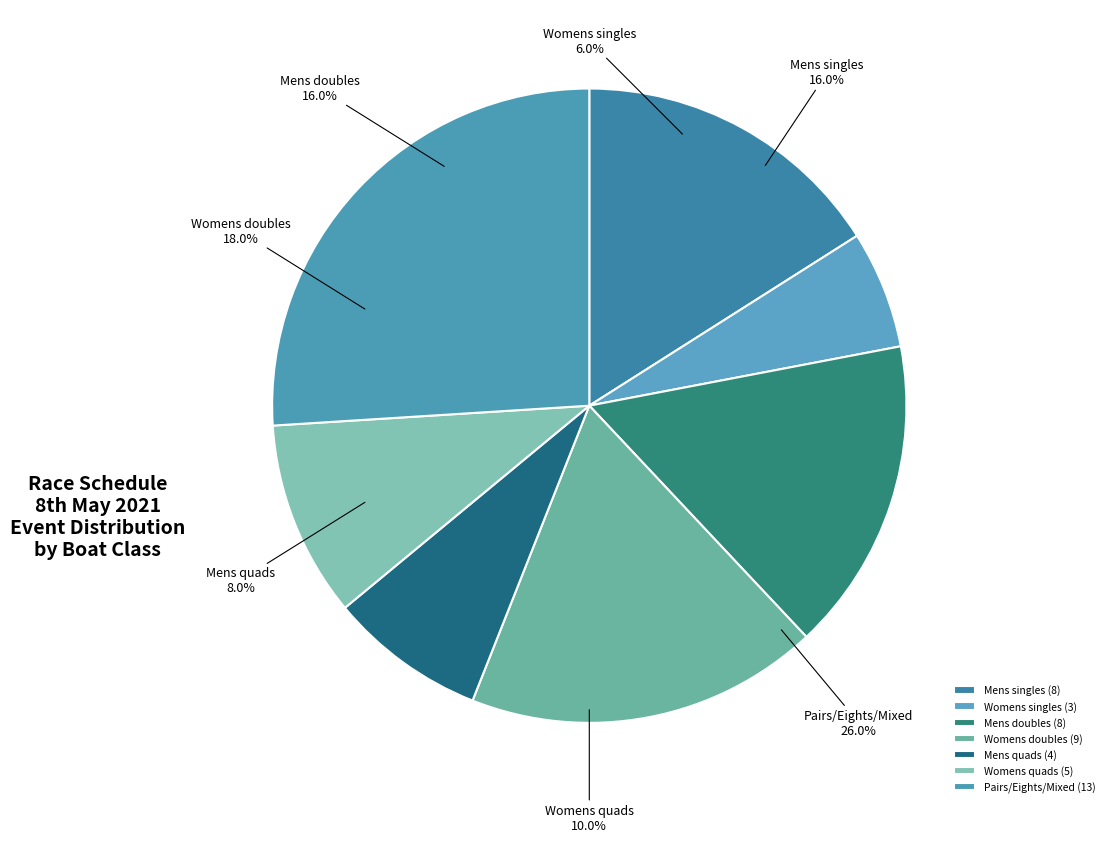

How many segments does this pie chart have?

7